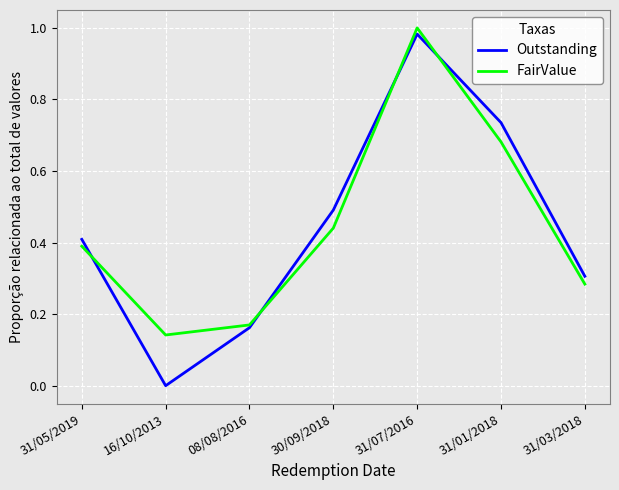

True or false: FairValue has a value of 0.1 at 30/09/2018.

False